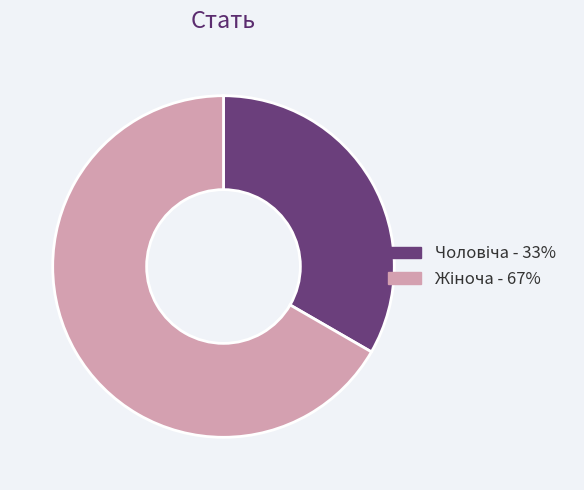

Is there a majority slice in this chart?

Yes